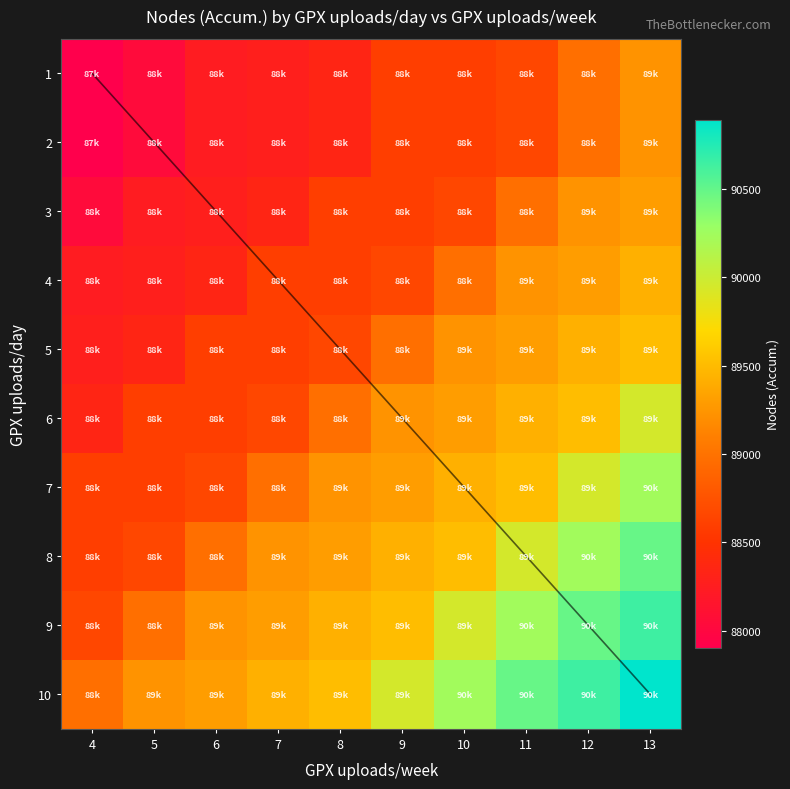

What is the total value across all series at 4?

883552